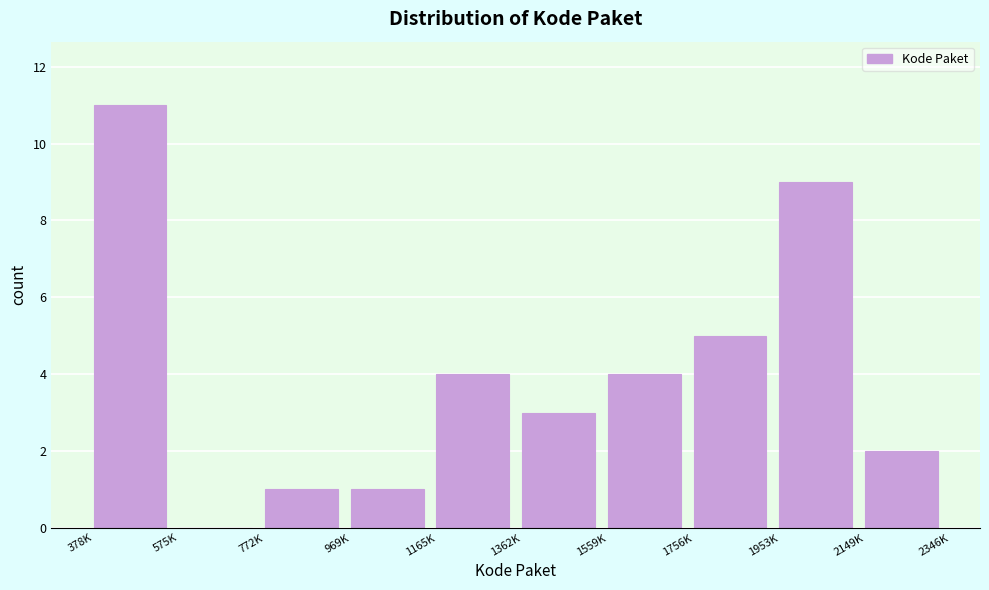

Reading right to left, list all the values displayed in this chart.

2149K=2	1953K=9	1756K=5	1559K=4	1362K=3	1165K=4	969K=1	772K=1	575K=0	378K=11